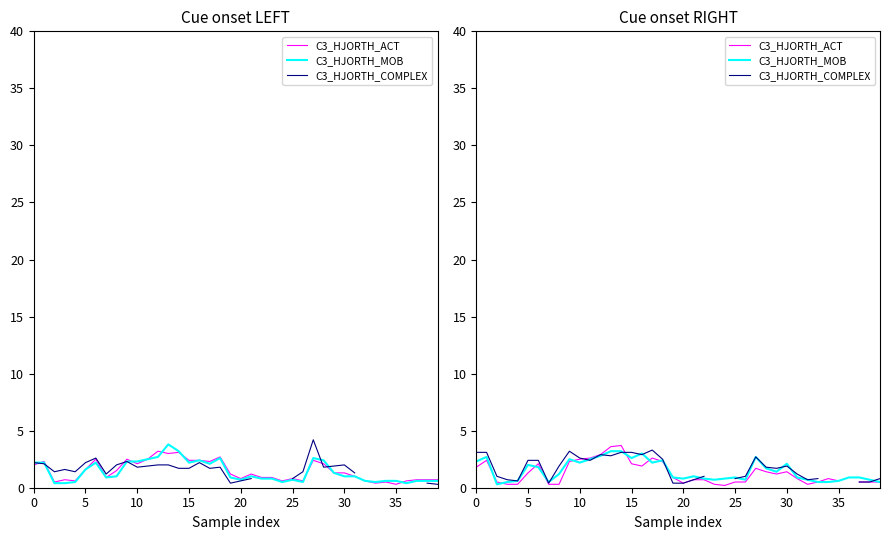

What is the highest value of the C3_HJORTH_ACT series?

3.7